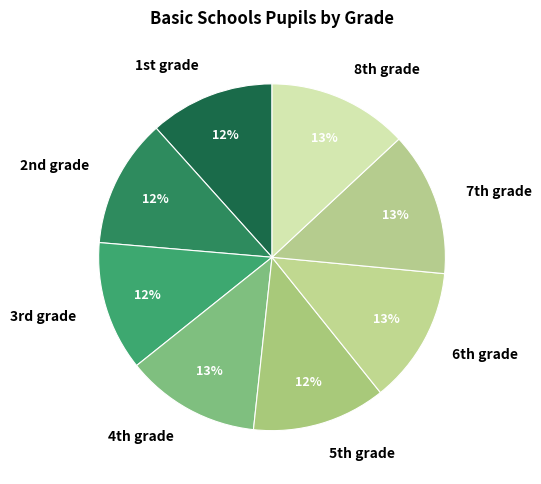

How many slices are in this pie chart?

8